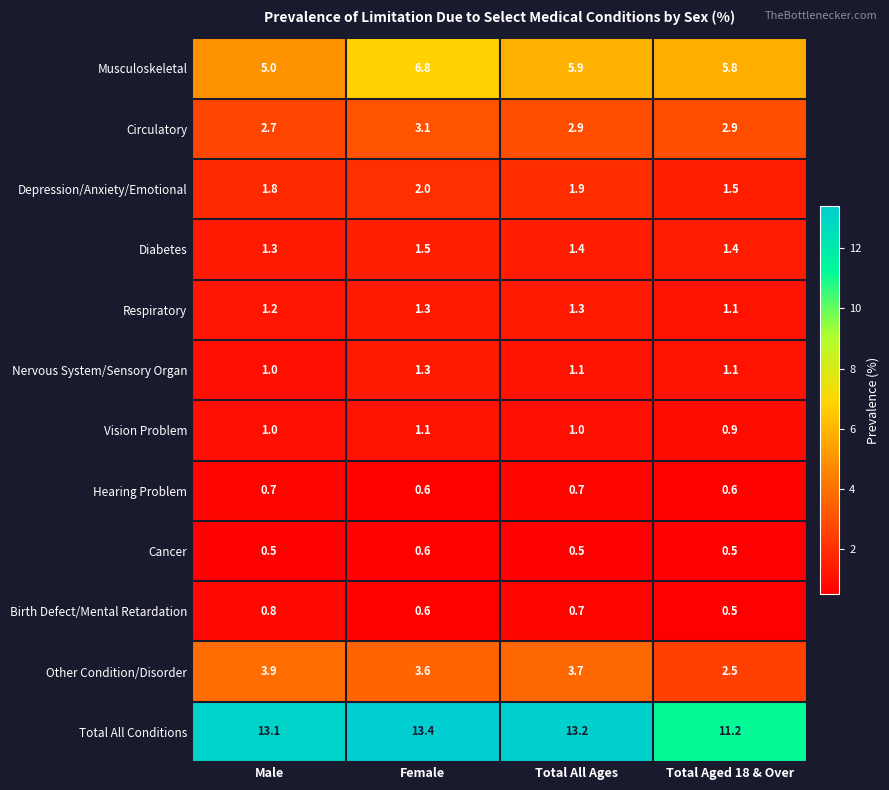

Is the value of Other Condition/Disorder at Total All Ages greater than the value of Depression/Anxiety/Emotional at Total Aged 18 & Over?

Yes